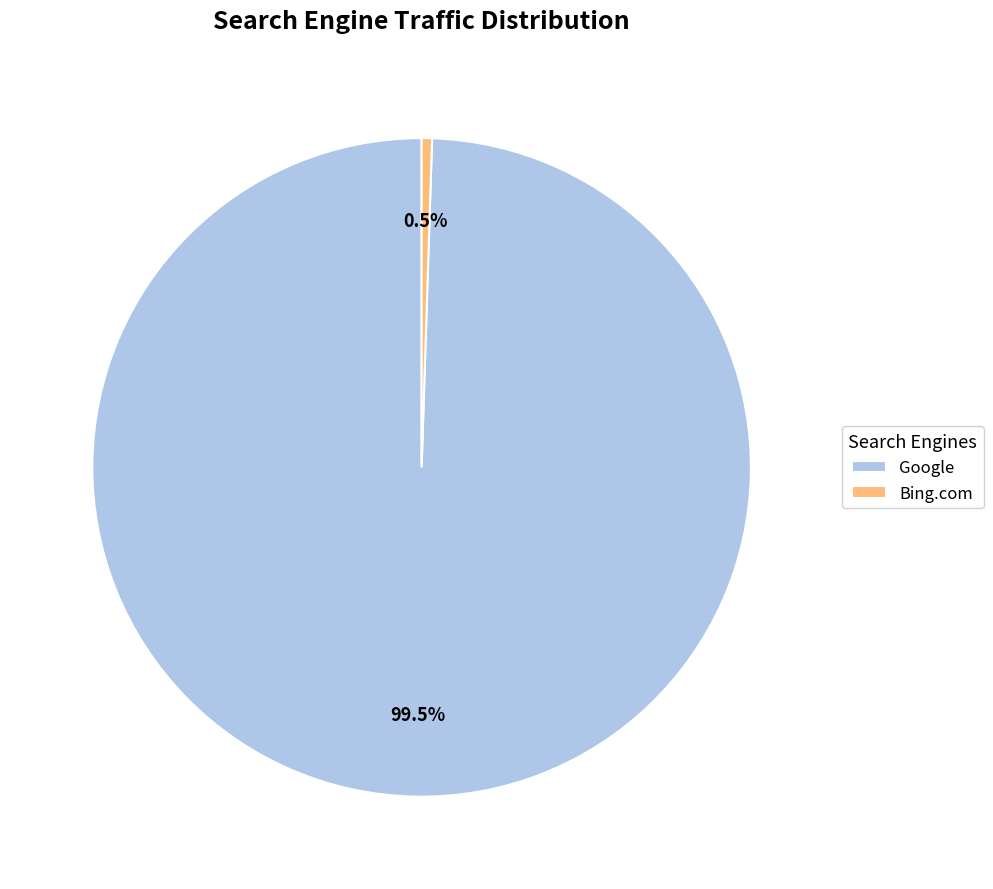

What is the smallest slice in the pie chart?

Bing.com